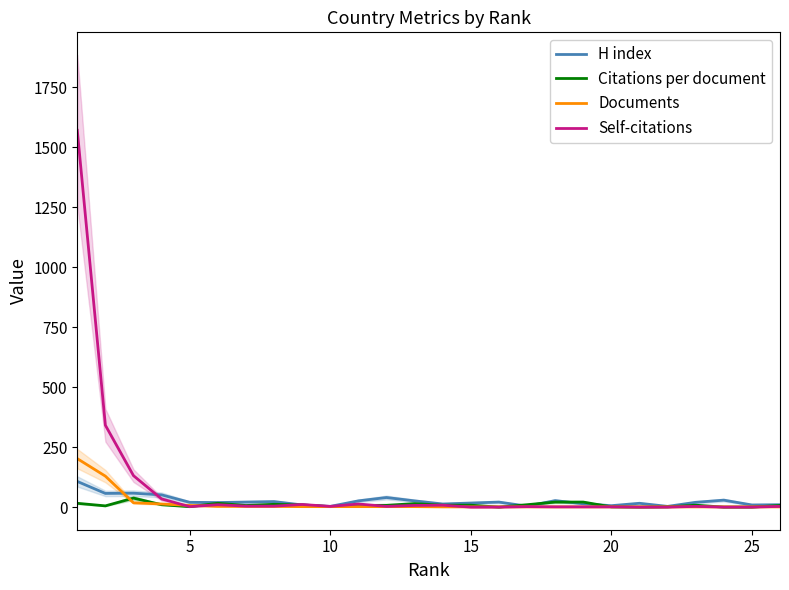

The value of H index at 25 is 9.0. True or false?

True